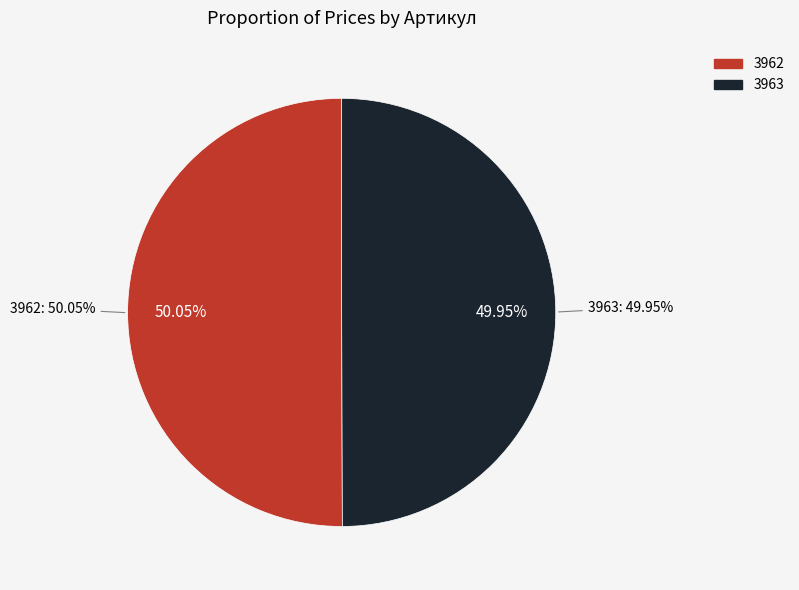

The 3963 slice represents 36% of the pie. True or false?

False